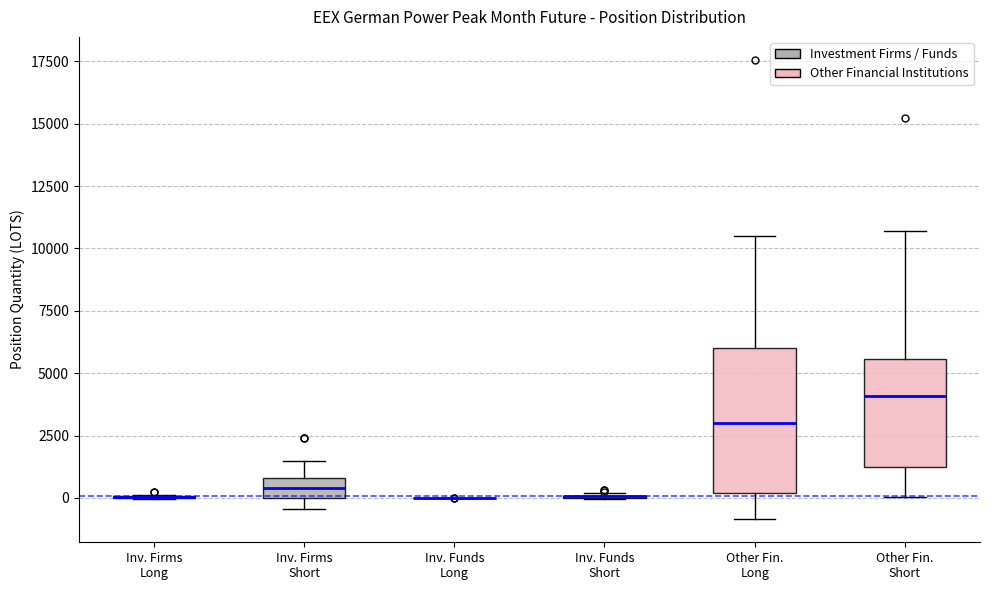

Comparing the boxes themselves (not the whiskers), which one is the tallest?

Other Fin. Long